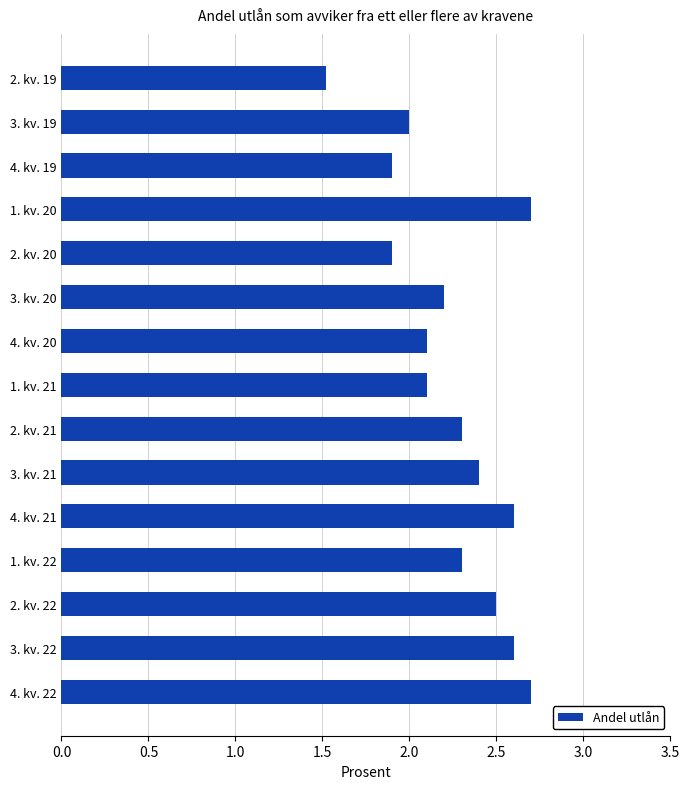

True or false: the data shows 1.3 at 3. kv. 22.

False